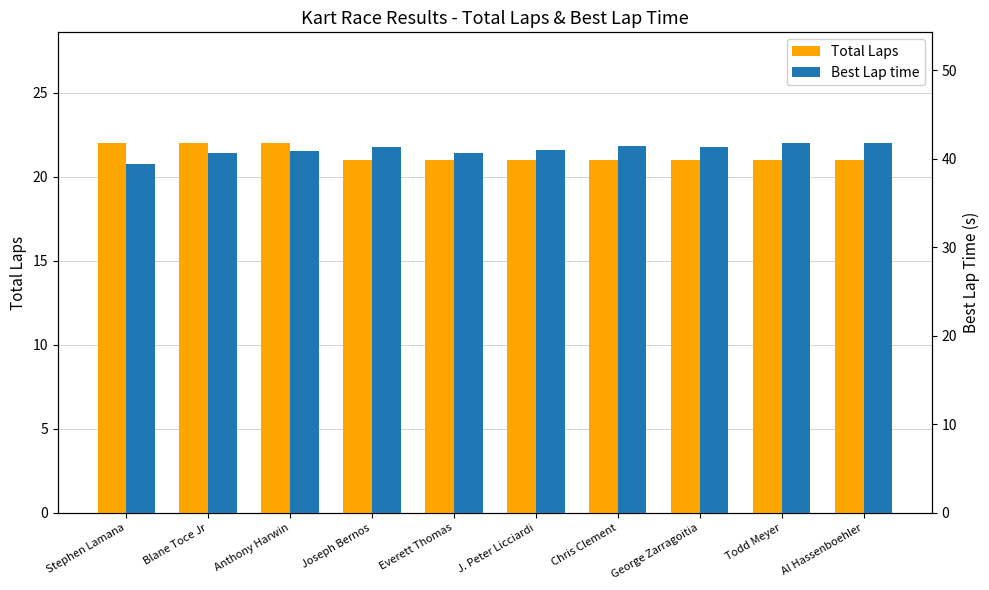

Are the bars grouped side by side (vs. stacked)?

Yes